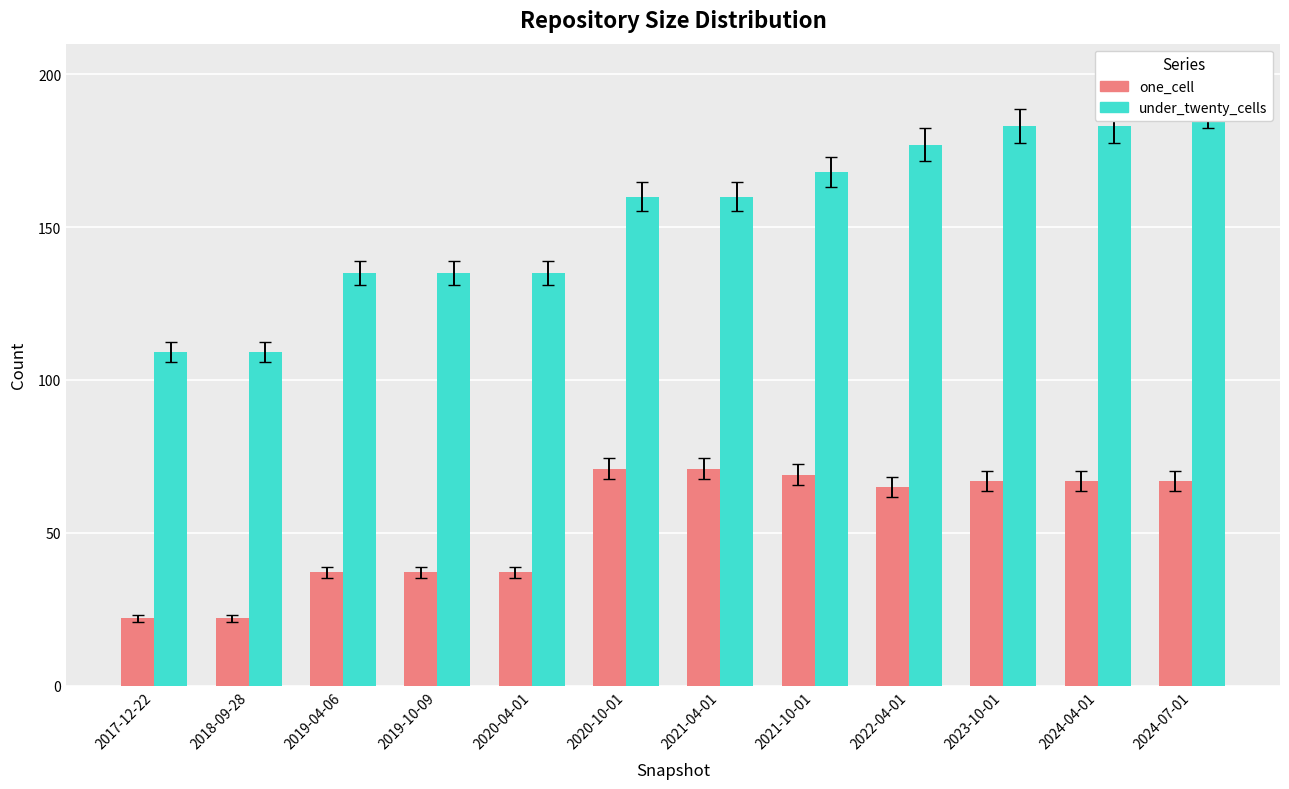

What is the difference between the under_twenty_cells values at 2020-10-01 and 2018-09-28?

51